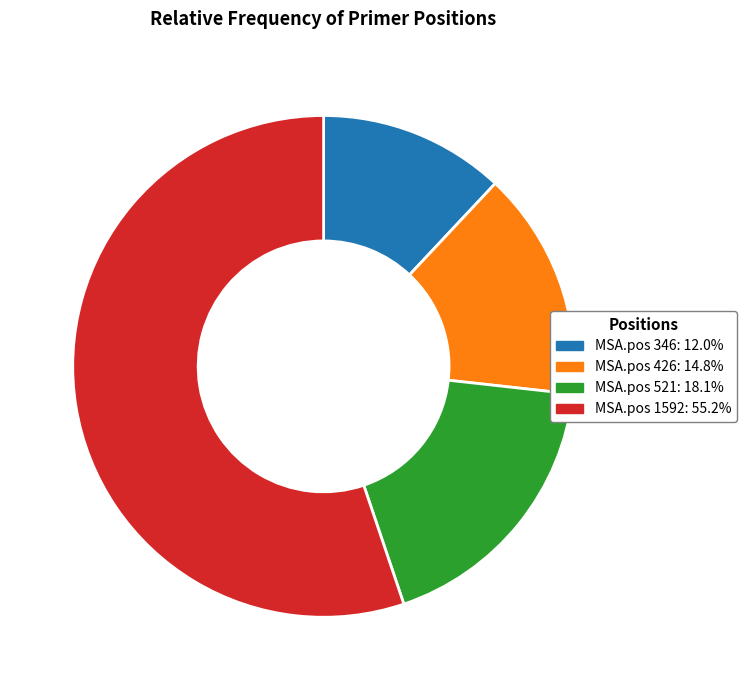

Does any single category account for the majority?

Yes